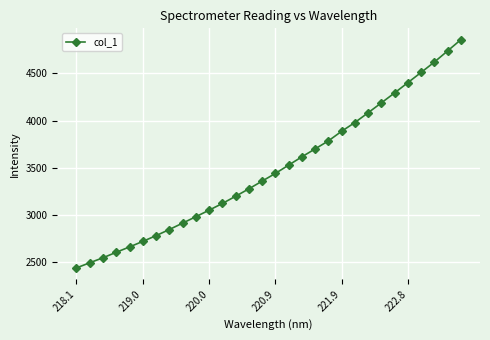

Count the number of data series in this chart.

1